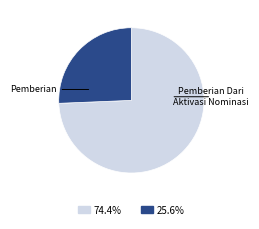

Count the number of slices in the pie.

2